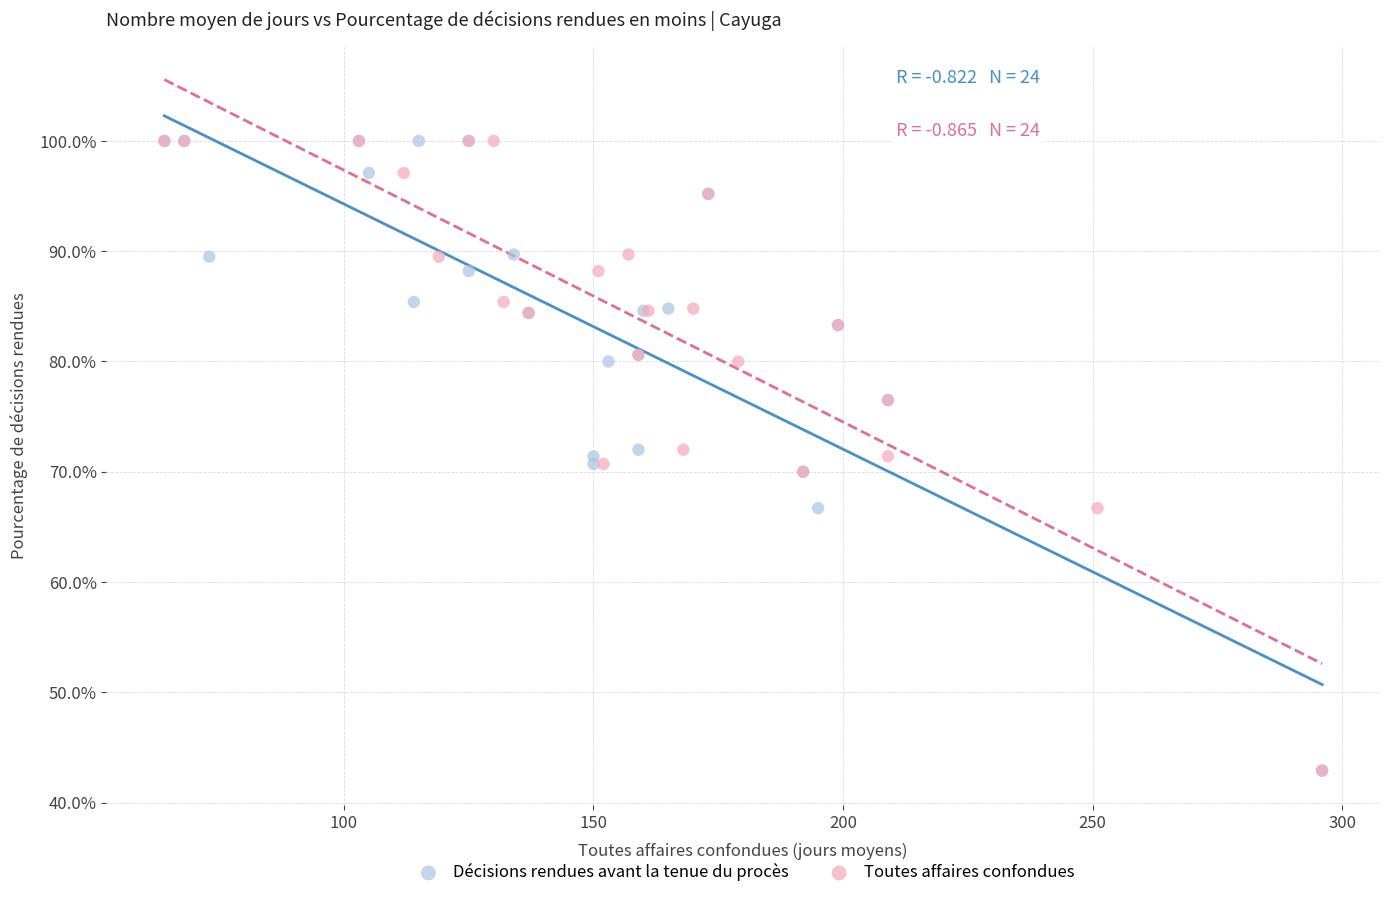

What are all the series names shown in the legend?

Décisions rendues avant la tenue du procès, Toutes affaires confondues